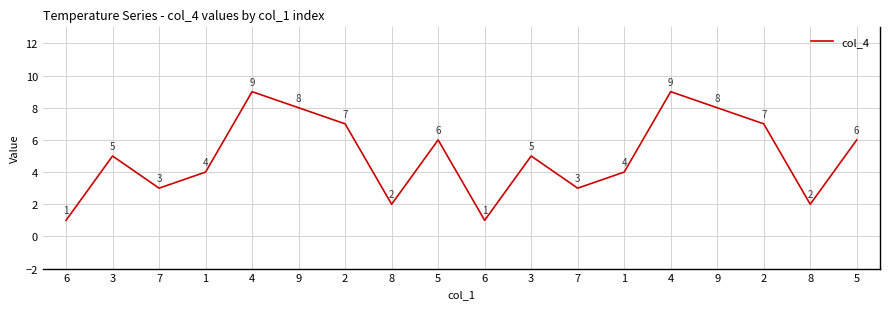

Where is the first local maximum?

3